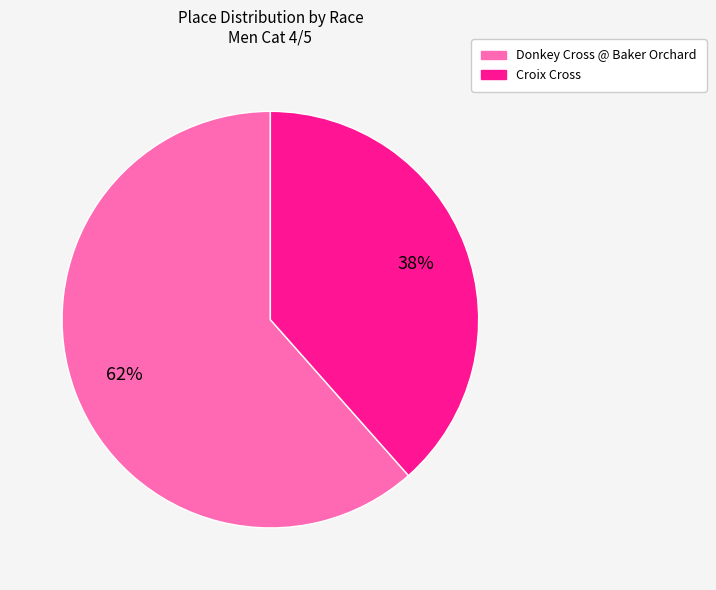

Rank the categories by value from highest to lowest.

Donkey Cross @ Baker Orchard, Croix Cross